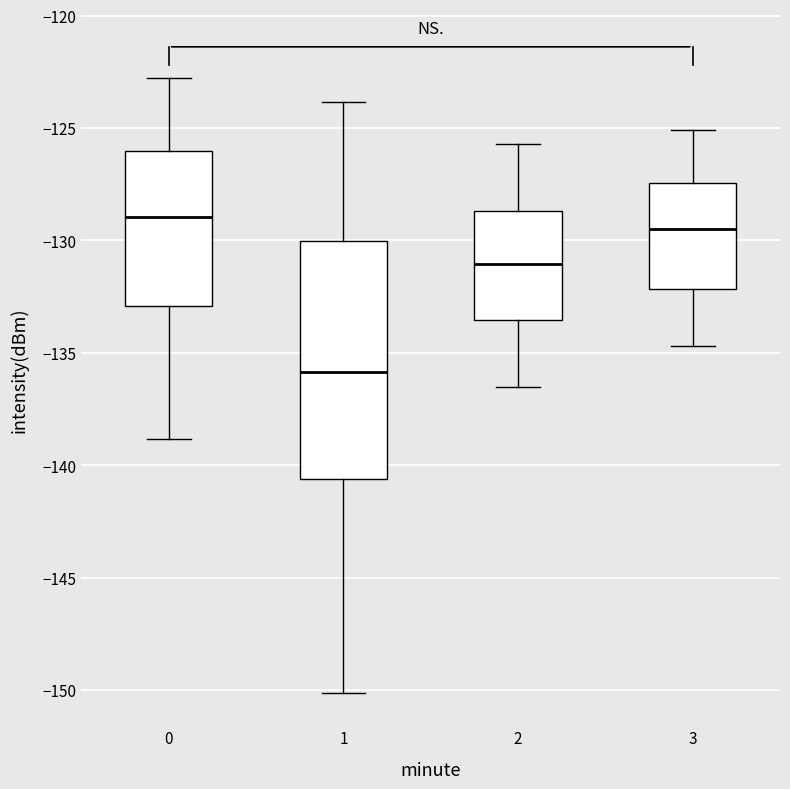

Where does the upper whisker of the box at x = 2 end on the y-axis? The values are not printed on the chart, so give them approximately, as read against the axis.

-125.5